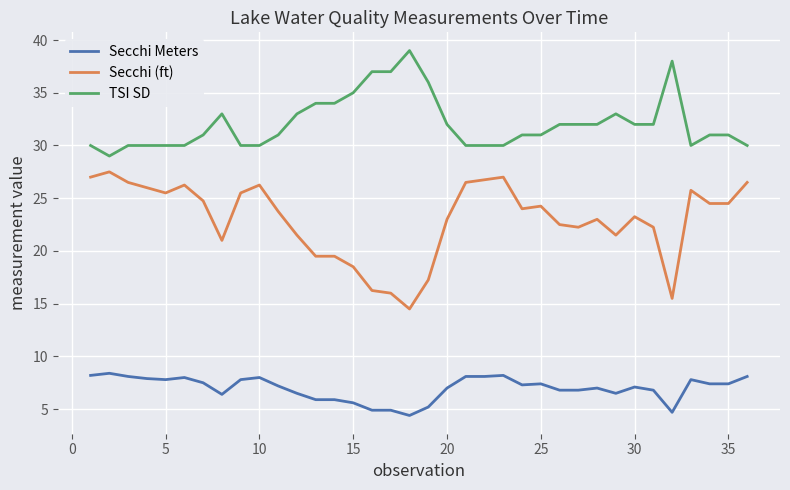

What is the greatest value displayed?

39.0